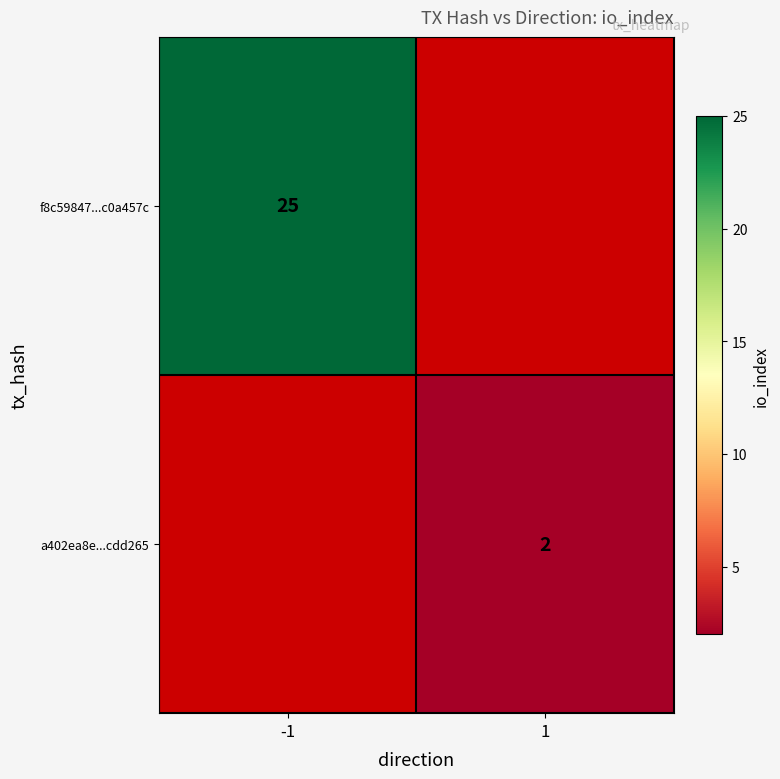

What is the smallest value displayed?

2.0